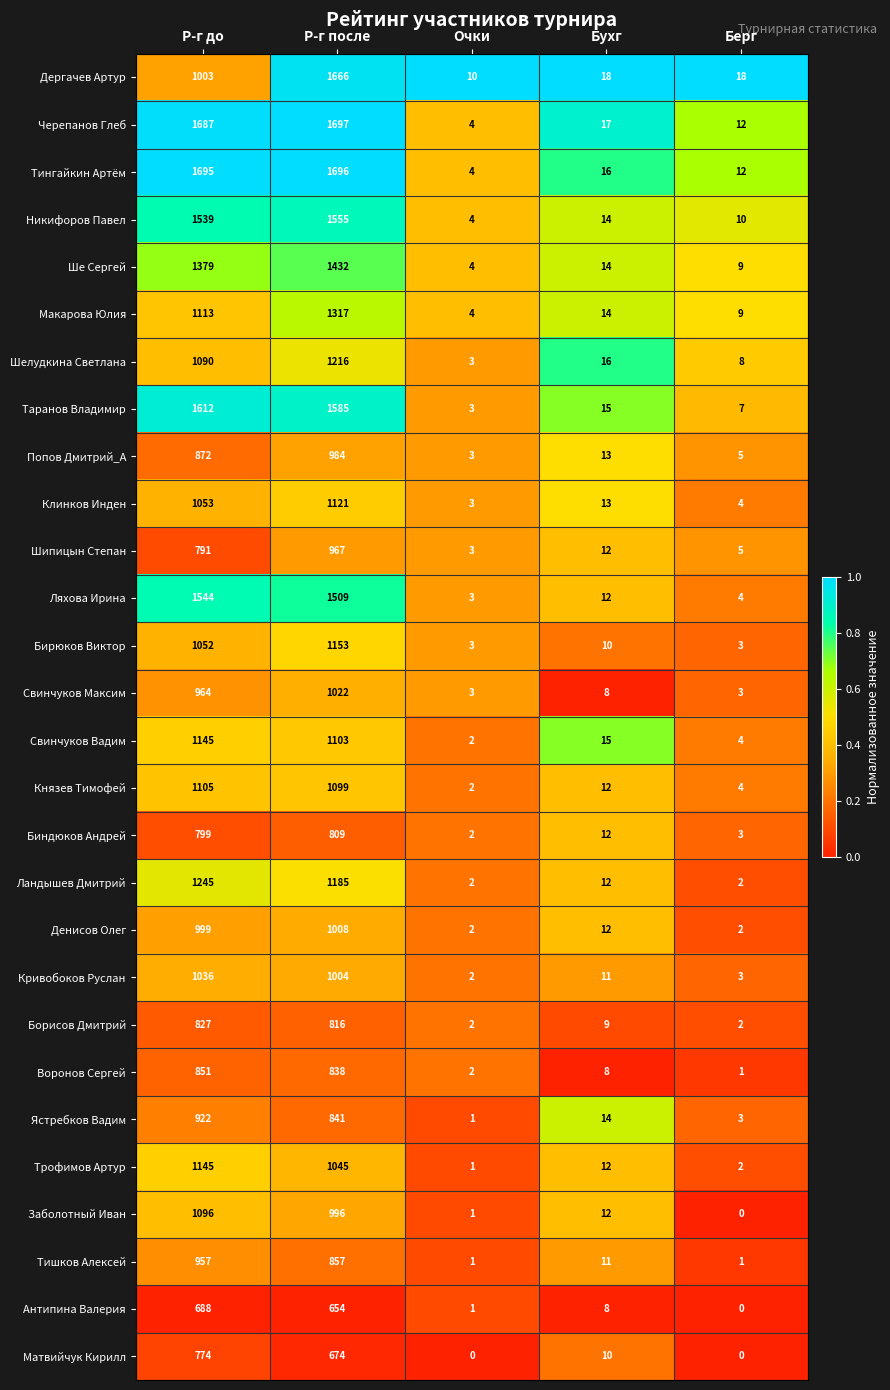

How many series are shown in this chart?

28